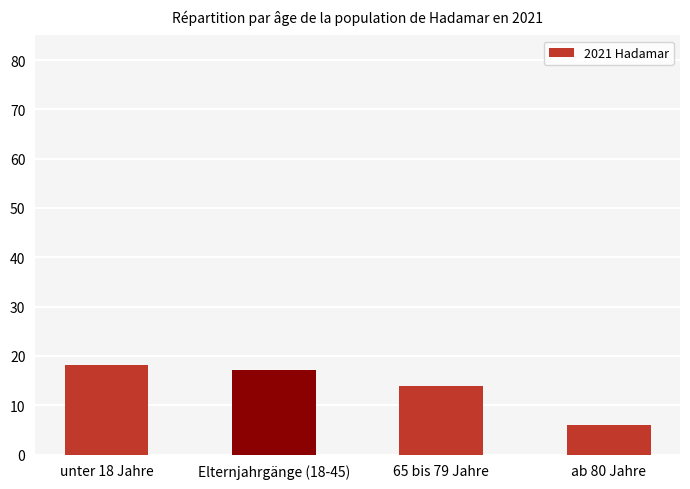

Rank the categories by value from highest to lowest.

unter 18 Jahre, Elternjahrgänge (18-45), 65 bis 79 Jahre, ab 80 Jahre